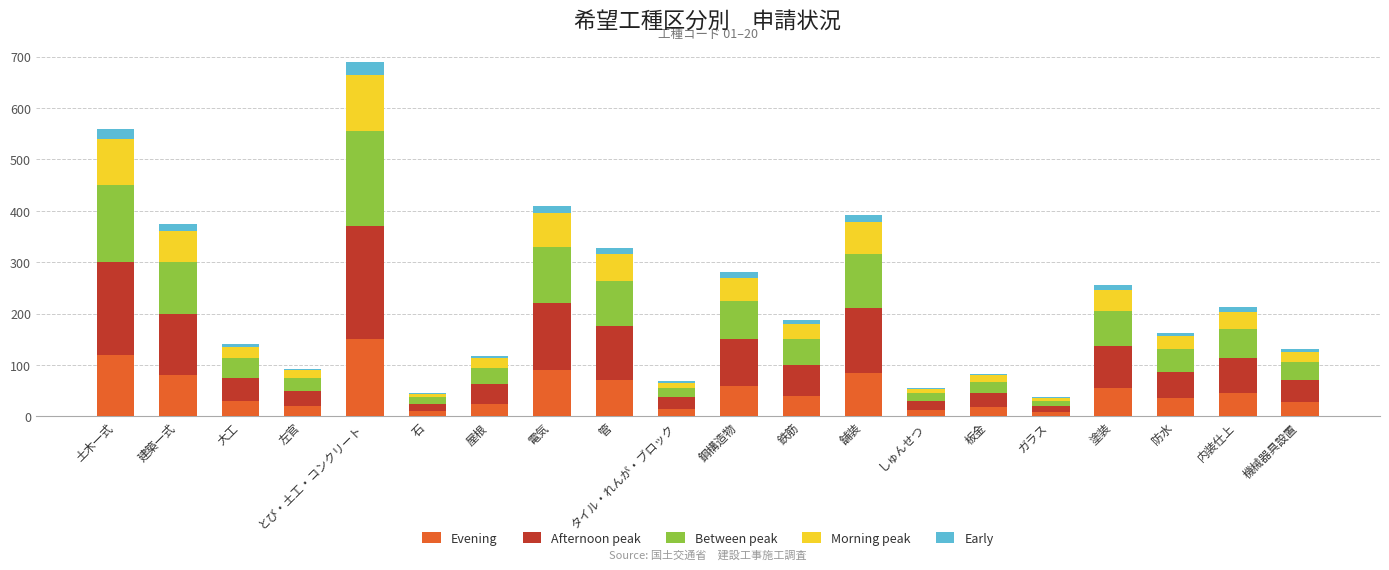

At which category is the sum across all series the highest?

とび・土工・コンクリート